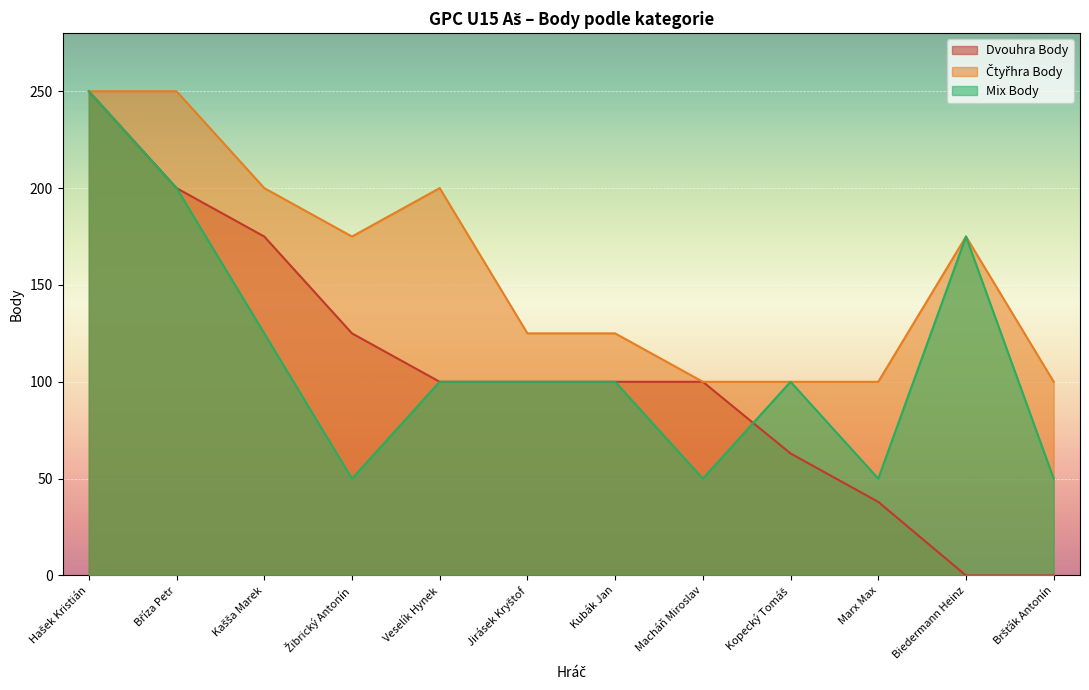

Between which two adjacent categories do Mix Body and Dvouhra Body first intersect?

Macháň Miroslav and Kopecký Tomáš